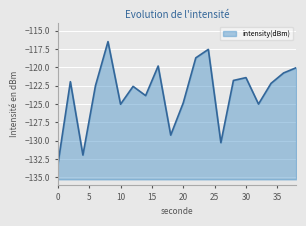

True or false: the data shows -185.4 at 16.

False